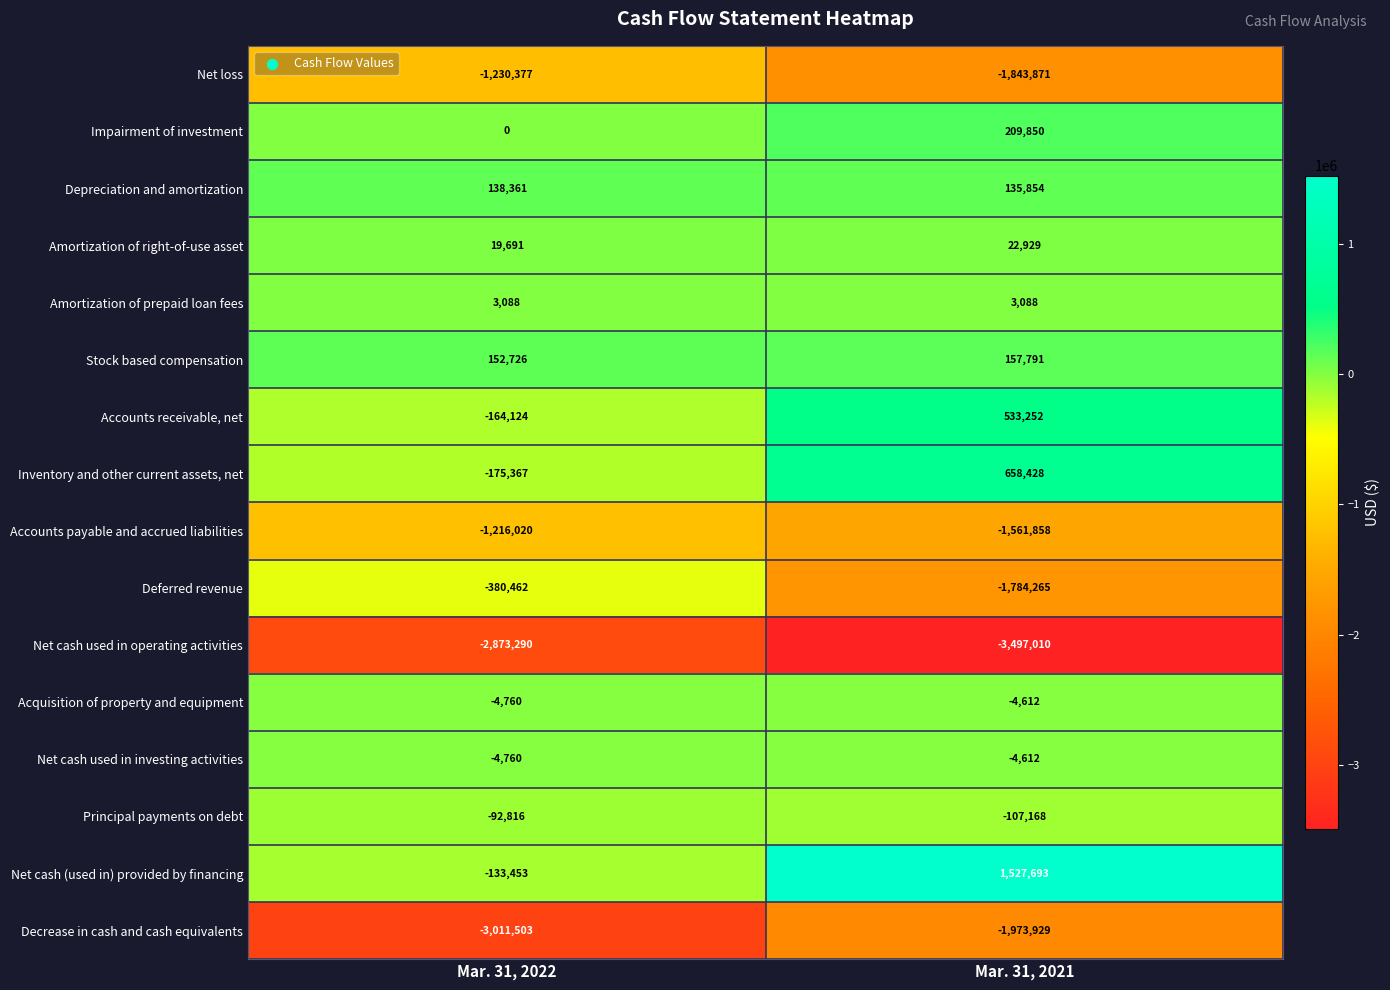

Which series has the widest spread of values?

Net cash (used in) provided by financing